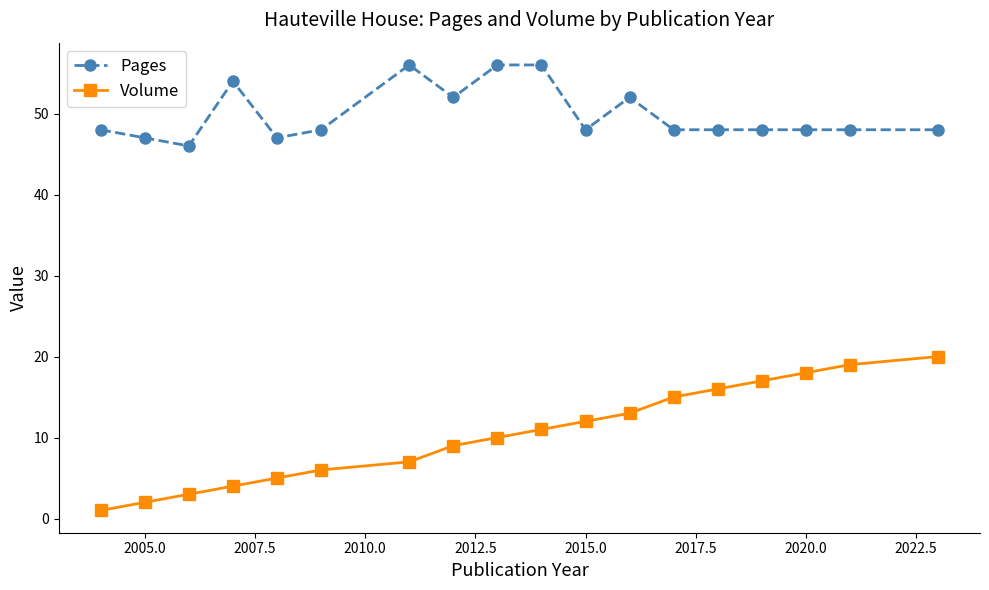

List the series in order of their overall mean, highest first.

Pages, Volume